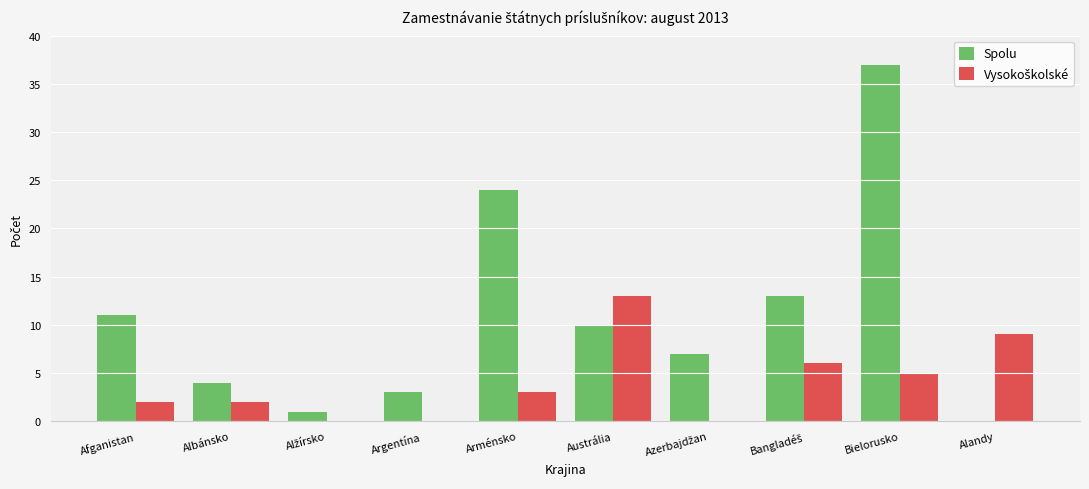

What is the sum of the Spolu values at Alandy and Bielorusko?

37